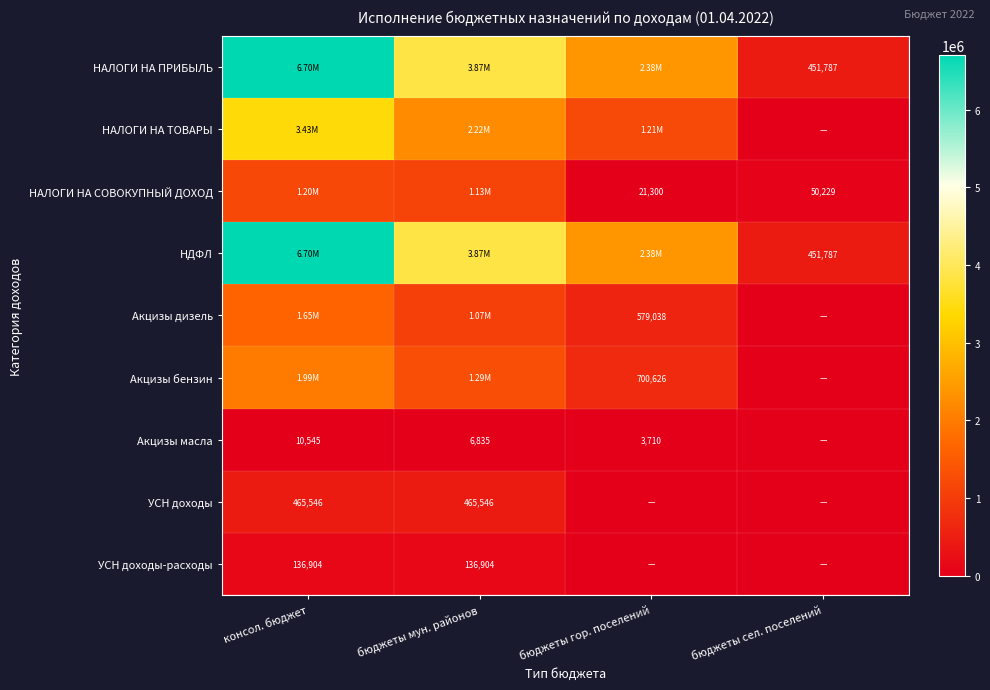

What is the difference between the highest and lowest values at бюджеты сел. поселений?

451786.7